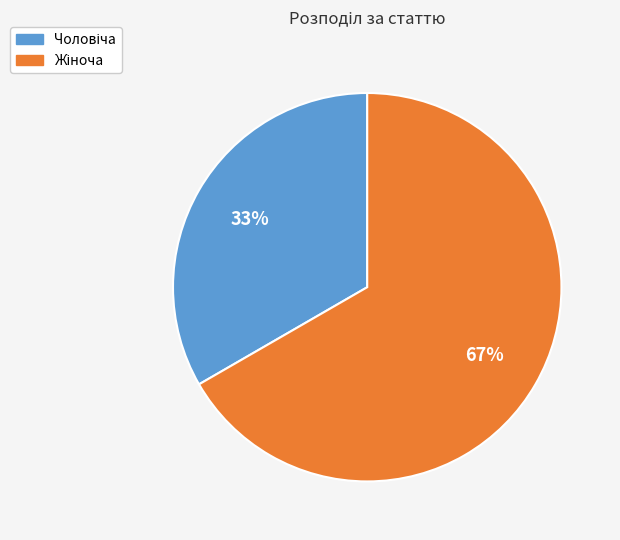

How many slices are in this pie chart?

2